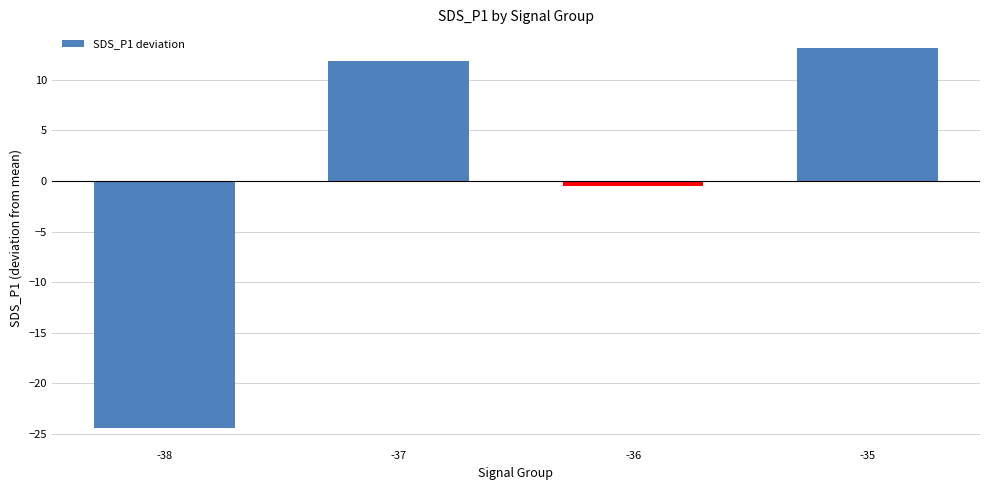

How many data points are above 11?

2